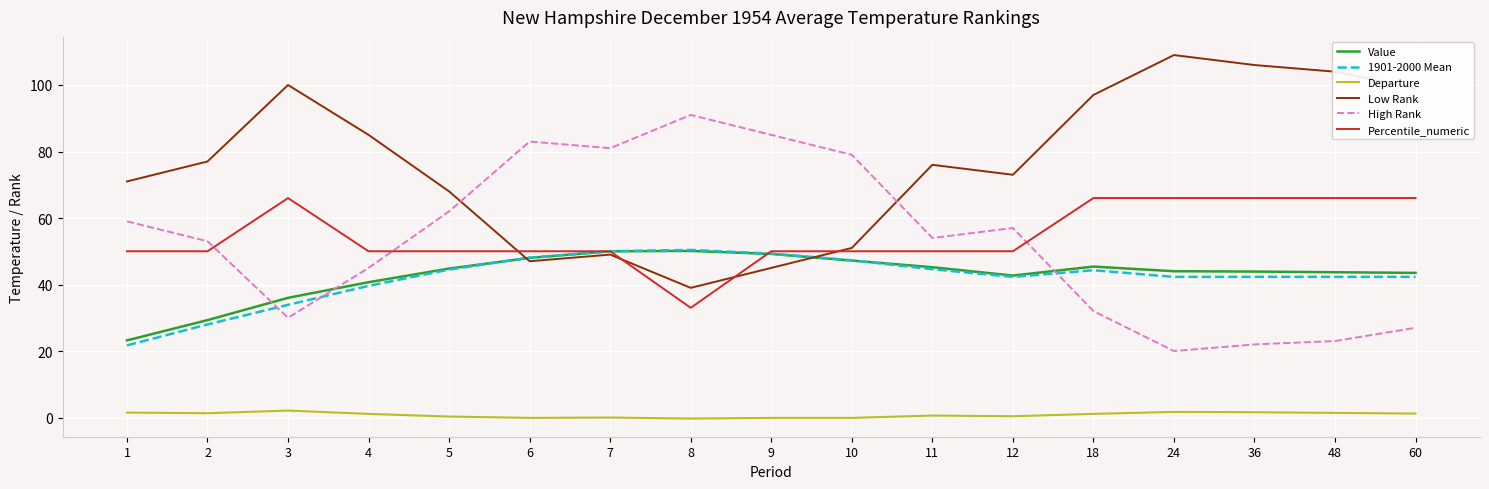

What is the spread (max minus min) of values at 7?

81.0